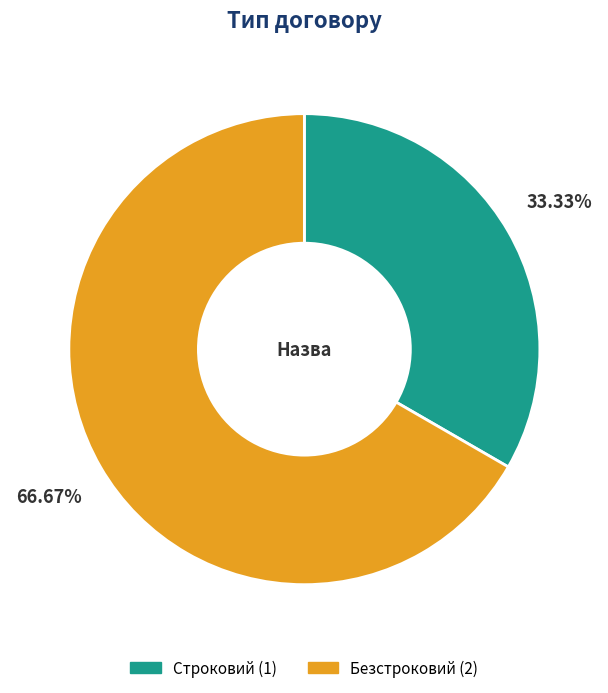

Is the sum of Безстроковий and Строковий greater than half?

Yes